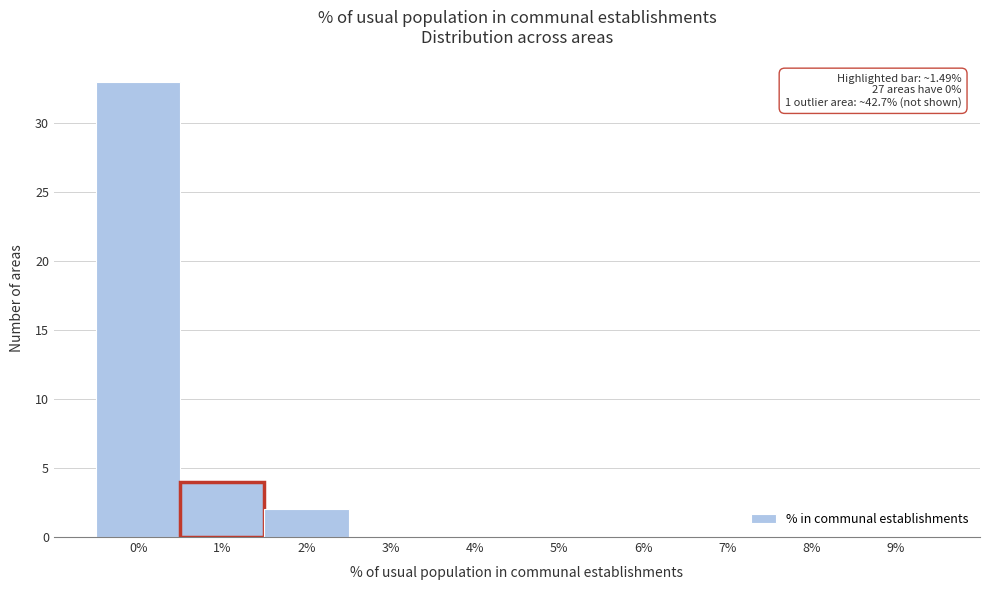

Reading left to right, transcribe all the data shown in this chart.

0%=33	1%=4	2%=2	3%=0	4%=0	5%=0	6%=0	7%=0	8%=0	9%=0